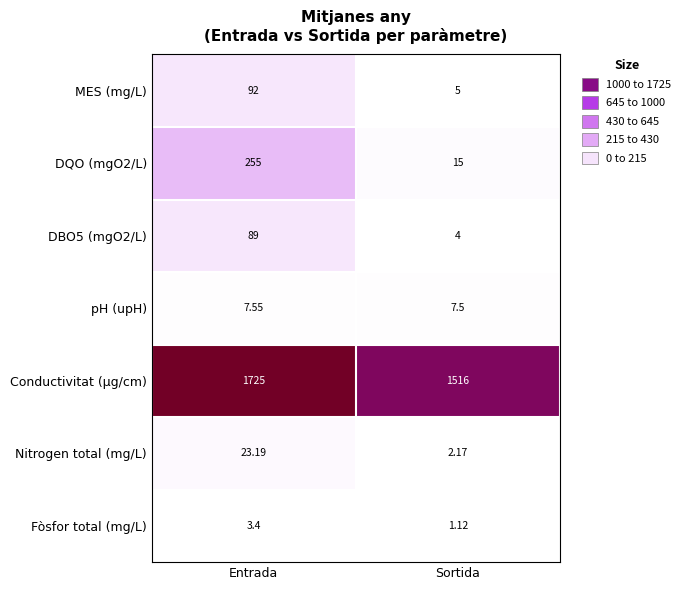

Where is DBO5 (mgO2/L) nearest to the value 46?

Sortida